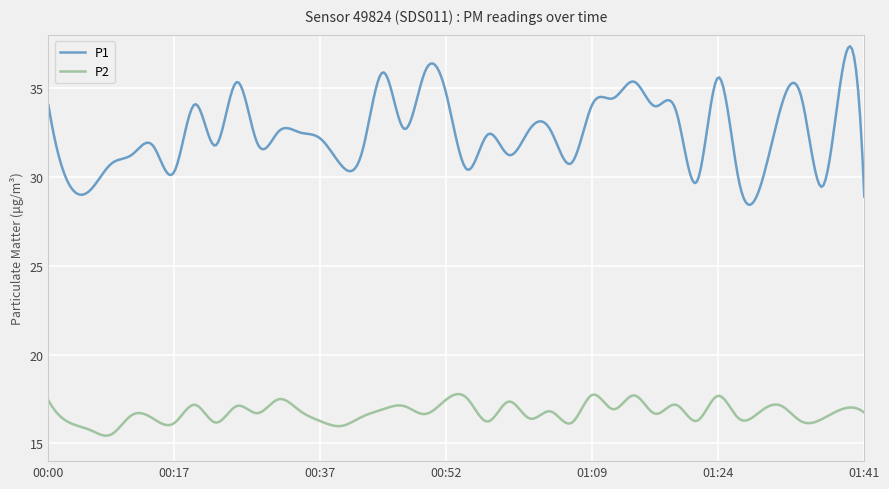

True or false: P2 and P1 cross at least once.

False